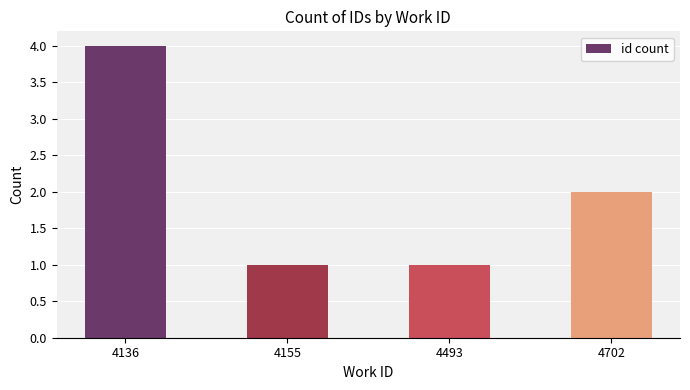

The value at 4493 is 0. True or false?

False